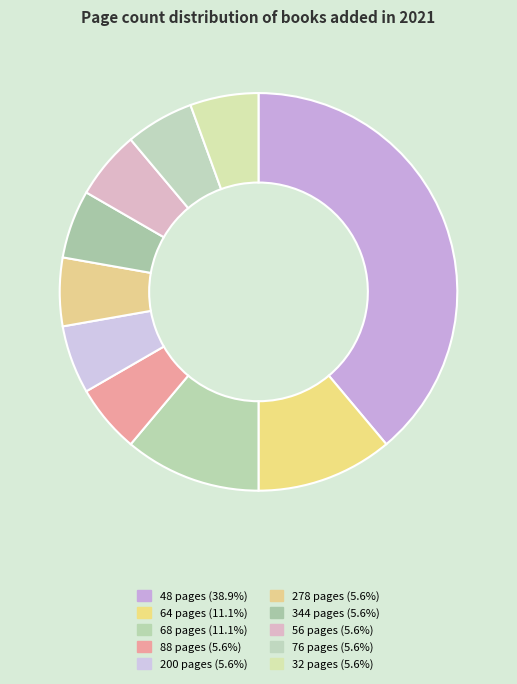

To the nearest percent, what portion does 200 pages represent?

6%